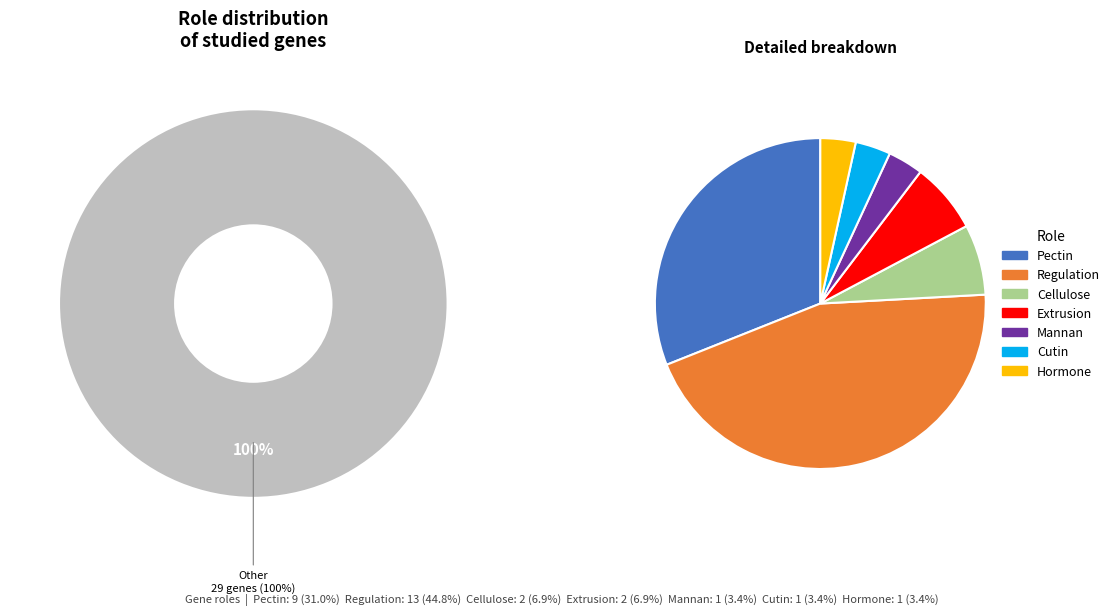

Which slice is the largest?

Regulation